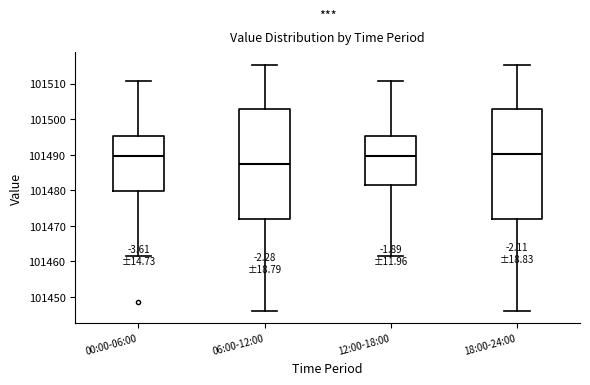

Which box has the lowest median line?

06:00-12:00